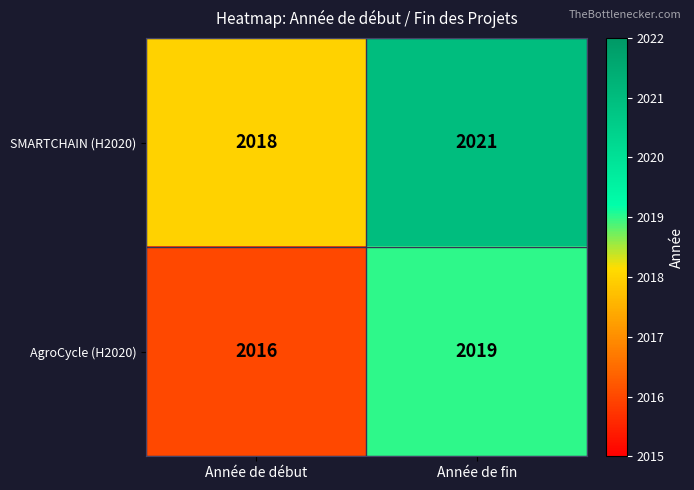

Which series has the largest total across all categories?

SMARTCHAIN (H2020)